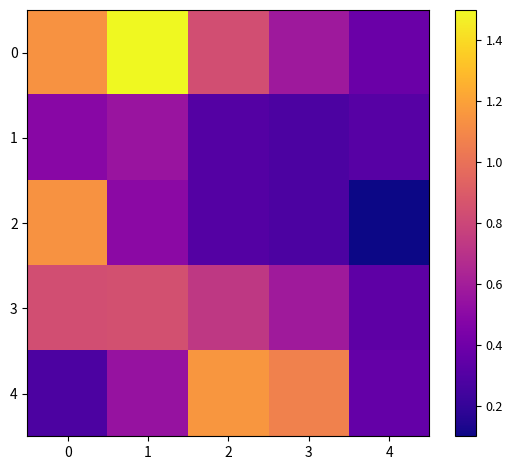

Count the number of categories in the chart.

5